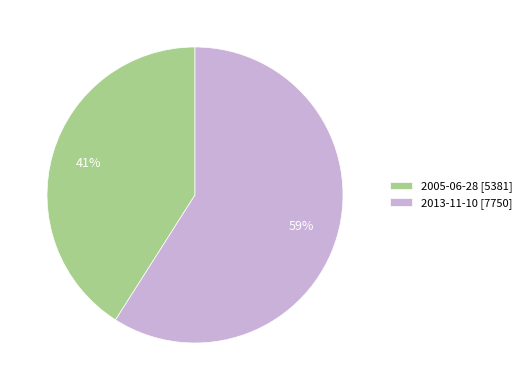

Count the number of slices in the pie.

2